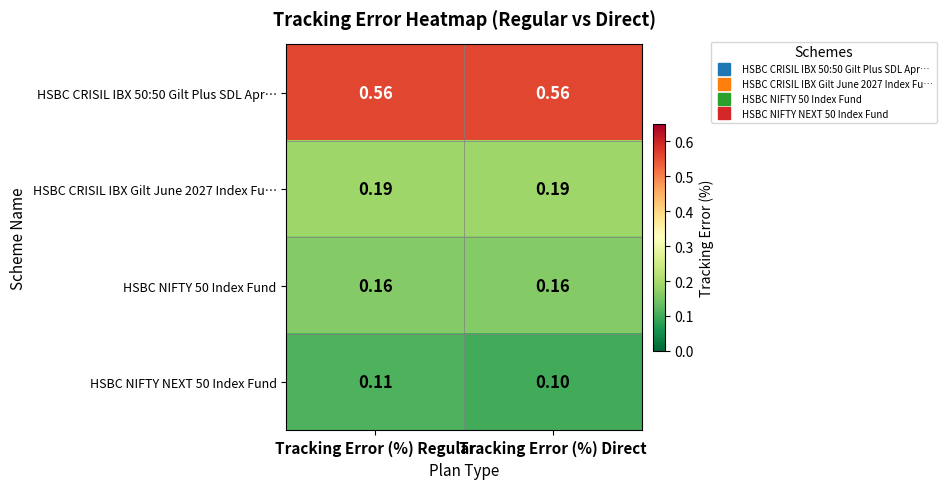

At which label is HSBC NIFTY NEXT 50 Index Fund closest to 0?

Tracking Error (%) Direct